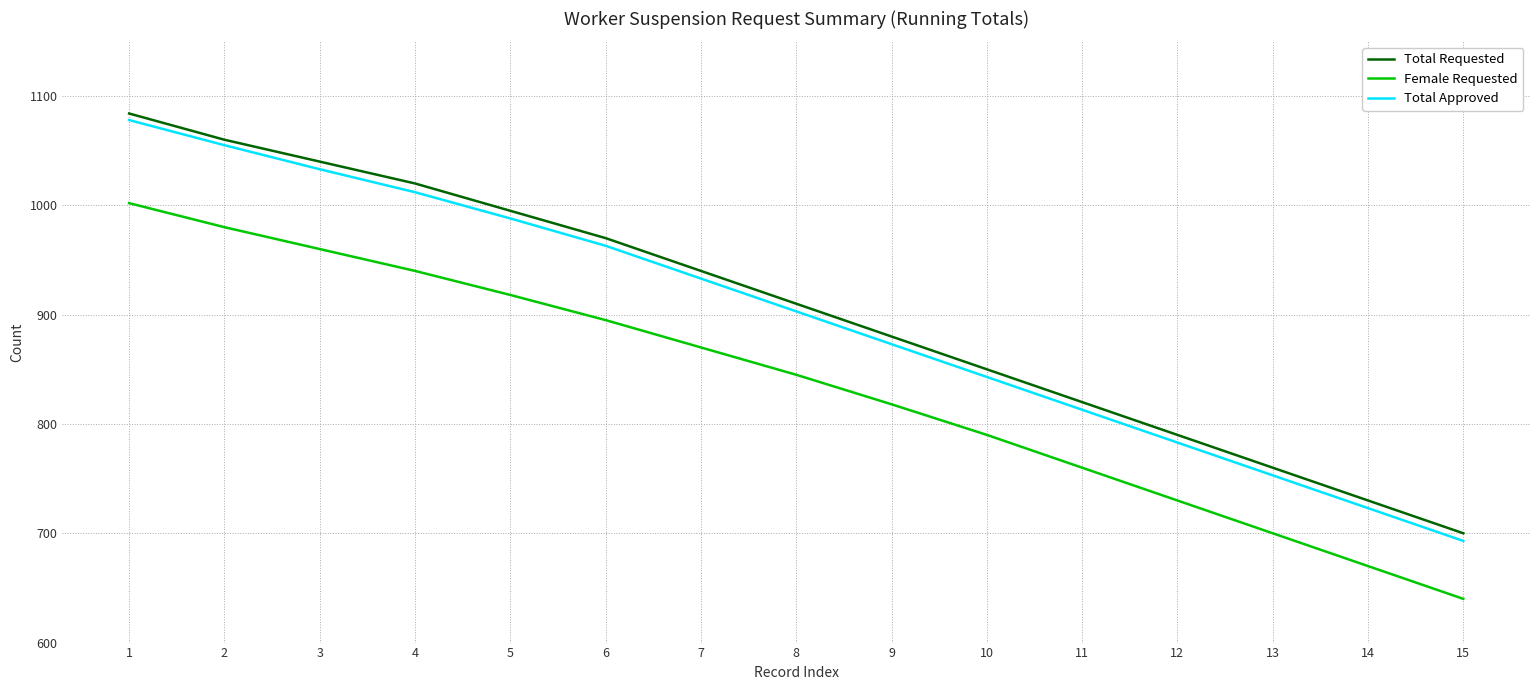

At which category is the sum across all series the highest?

1